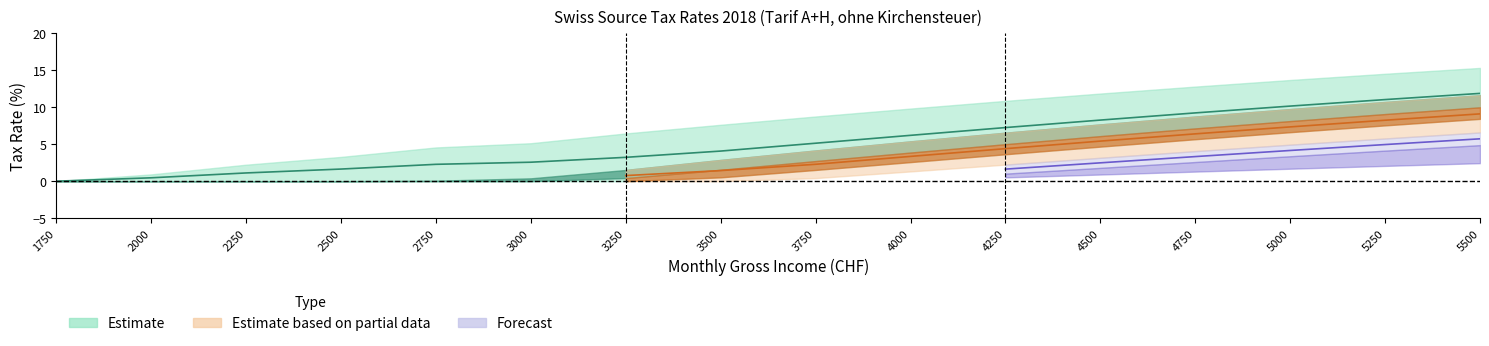

Reading left to right, extract all data points from this chart.

A0N: 1750=0.0	2000=0.9	2250=2.2	2500=3.3	2750=4.6	3000=5.1	3250=6.5	3500=7.6	3750=8.7	4000=9.8	4250=10.8	4500=11.8	4750=12.8	5000=13.7	5250=14.5	5500=15.3
H1N: 1750=0.0	2000=0.0	2250=0.0	2500=0.0	2750=0.1	3000=0.4	3250=1.5	3500=2.9	3750=4.2	4000=5.4	4250=6.5	4500=7.7	4750=8.7	5000=9.7	5250=10.7	5500=11.6
H2N: 1750=0.0	2000=0.0	2250=0.0	2500=0.0	2750=0.0	3000=0.0	3250=0.4	3500=1.5	3750=2.7	4000=3.9	4250=5.0	4500=6.1	4750=7.1	5000=8.1	5250=9.1	5500=10.0
H3N: 1750=0.0	2000=0.0	2250=0.0	2500=0.0	2750=0.0	3000=0.0	3250=0.0	3500=0.5	3750=1.5	4000=2.6	4250=3.6	4500=4.7	4750=5.7	5000=6.6	5250=7.5	5500=8.4
H4N: 1750=0.0	2000=0.0	2250=0.0	2500=0.0	2750=0.0	3000=0.0	3250=0.0	3500=0.0	3750=0.4	4000=1.3	4250=2.2	4500=3.2	4750=4.1	5000=4.9	5250=5.8	5500=6.6
H5N: 1750=0.0	2000=0.0	2250=0.0	2500=0.0	2750=0.0	3000=0.0	3250=0.0	3500=0.0	3750=0.0	4000=0.3	4250=1.0	4500=1.8	4750=2.6	5000=3.4	5250=4.1	5500=4.9